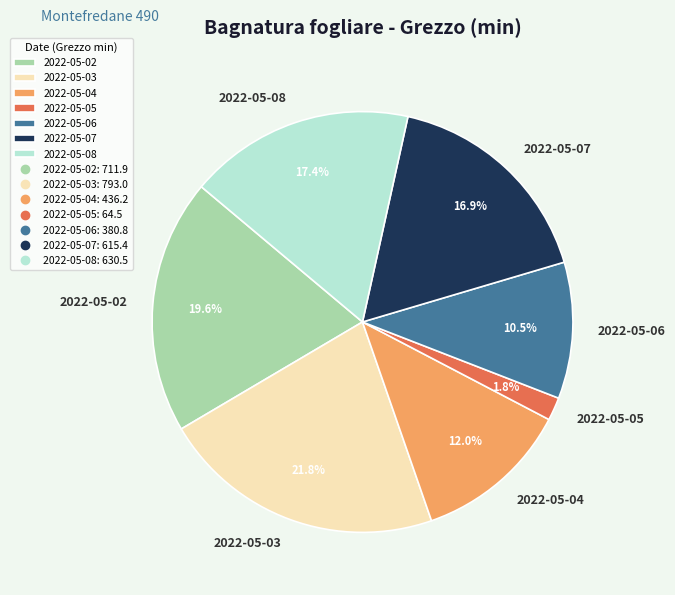

To the nearest percent, what portion does 2022-05-02 represent?

20%